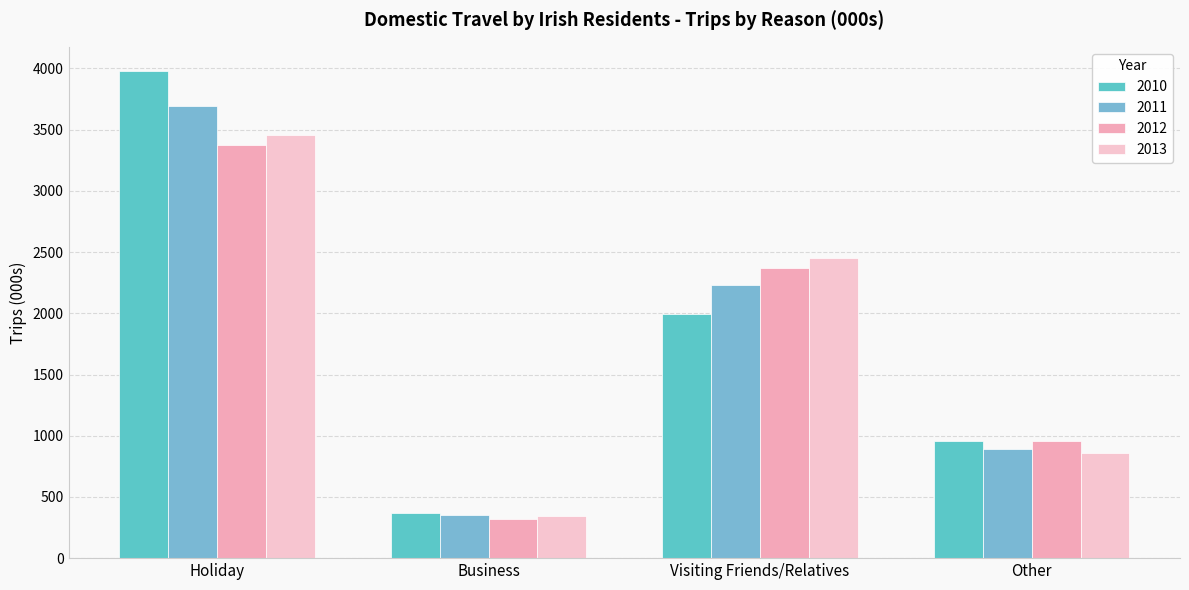

Between Visiting Friends/Relatives and Other, which series saw the biggest shift?

2013